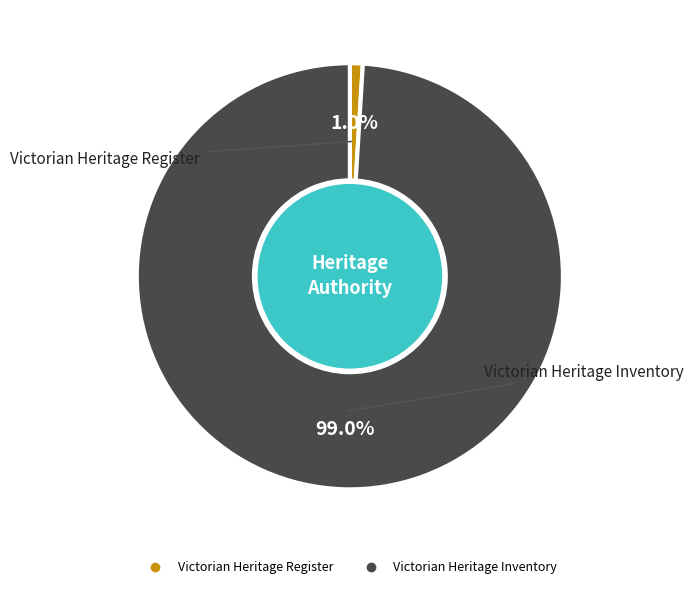

Which slice is the smallest?

Victorian Heritage Register